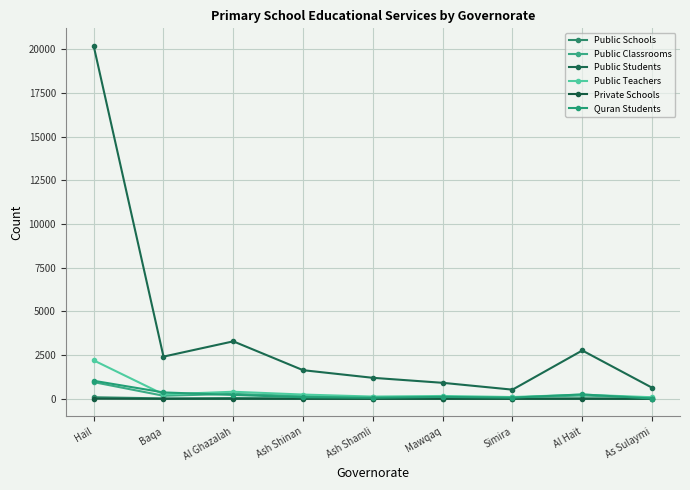

Reading left to right, extract all data points from this chart.

Public Schools: Hail=92	Baqa=25	Al Ghazalah=46	Ash Shinan=26	Ash Shamli=12	Mawqaq=16	Simira=14	Al Hait=31	As Sulaymi=11
Public Classrooms: Hail=956	Baqa=177	Al Ghazalah=285	Ash Shinan=162	Ash Shamli=88	Mawqaq=99	Simira=84	Al Hait=192	As Sulaymi=66
Public Students: Hail=20178	Baqa=2415	Al Ghazalah=3289	Ash Shinan=1639	Ash Shamli=1203	Mawqaq=917	Simira=526	Al Hait=2767	As Sulaymi=637
Public Teachers: Hail=2201	Baqa=257	Al Ghazalah=406	Ash Shinan=246	Ash Shamli=130	Mawqaq=165	Simira=104	Al Hait=241	As Sulaymi=91
Private Schools: Hail=8	Baqa=0	Al Ghazalah=0	Ash Shinan=0	Ash Shamli=0	Mawqaq=0	Simira=0	Al Hait=0	As Sulaymi=0
Quran Students: Hail=1034	Baqa=368	Al Ghazalah=225	Ash Shinan=90	Ash Shamli=64	Mawqaq=112	Simira=69	Al Hait=254	As Sulaymi=18